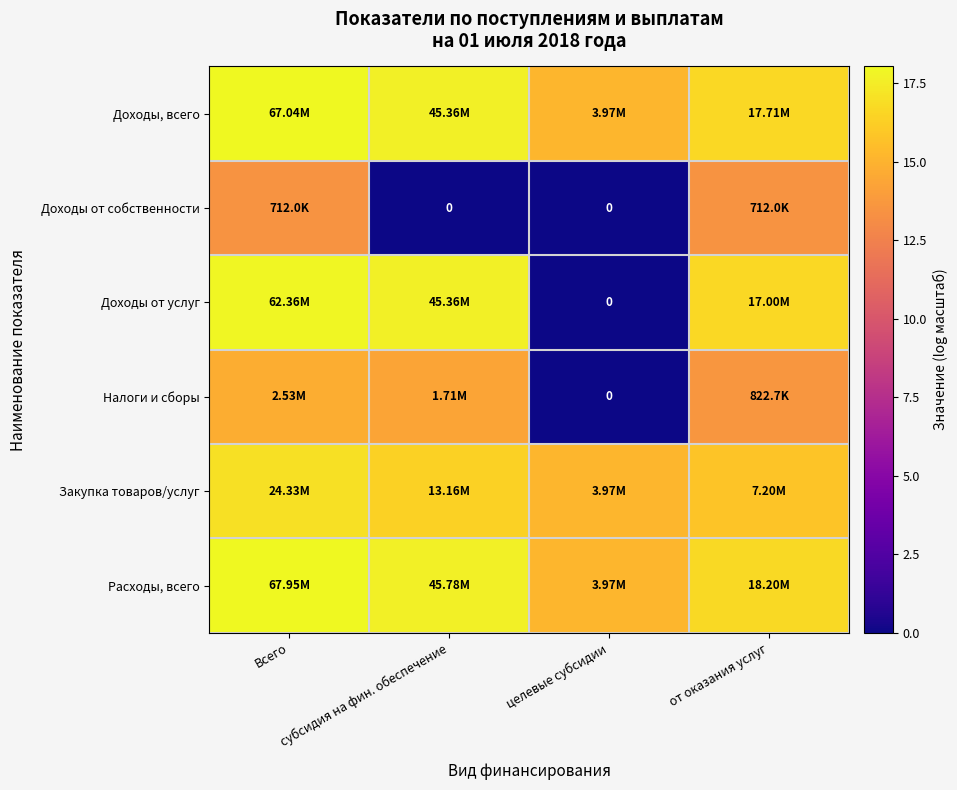

What is the difference between the second highest and minimum values in the Налоги и сборы series?

14.4